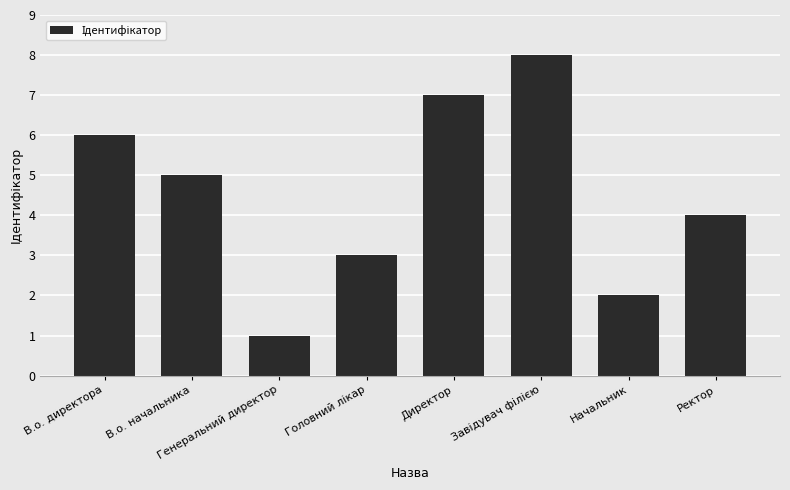

Which category has the lowest value across all series?

Генеральний директор